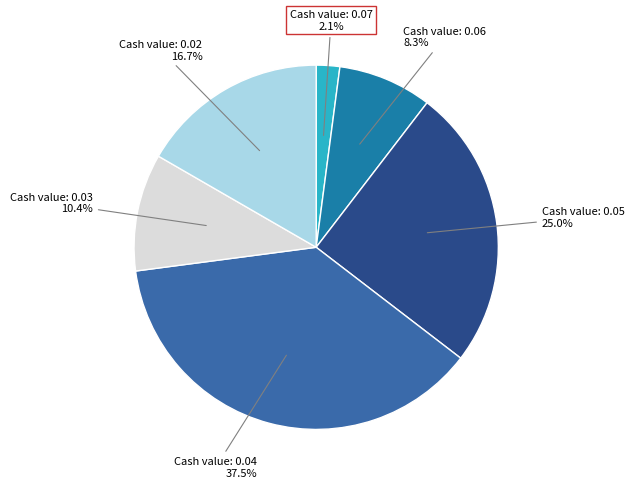

Is there any slice that represents more than half of the pie?

No